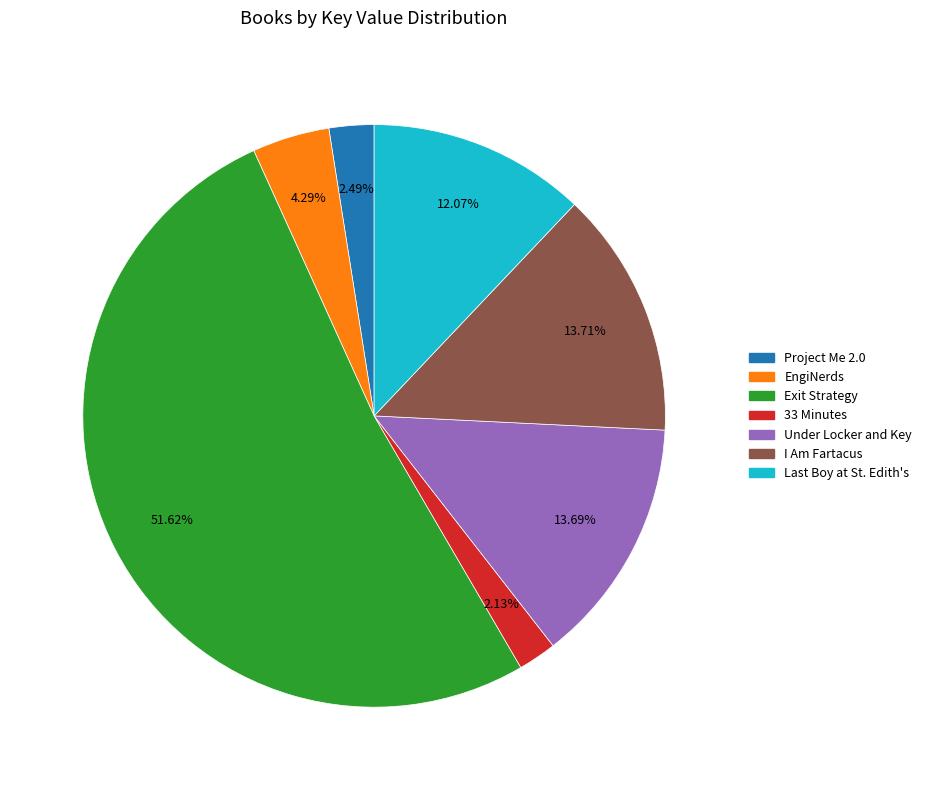

Which slice is the largest?

Exit Strategy